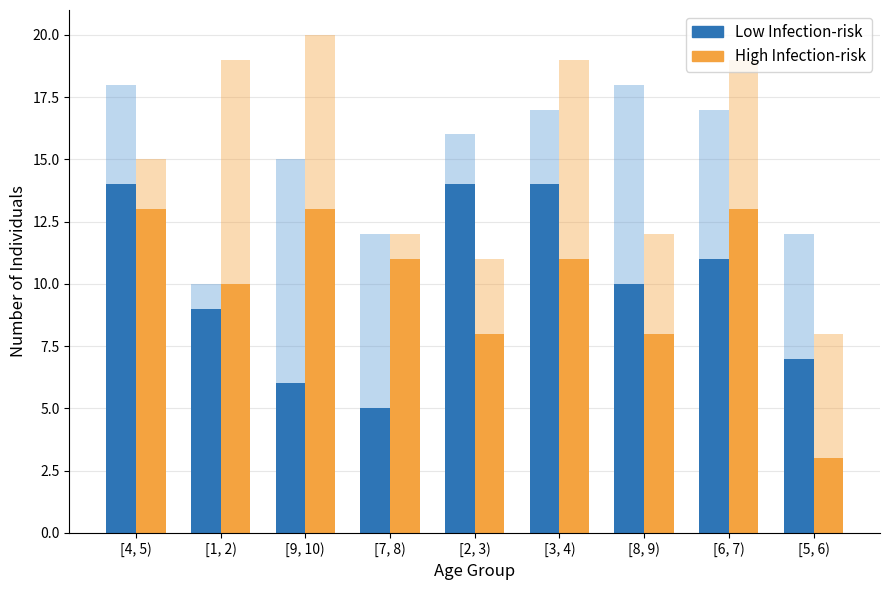

What is the label of the 5th bar from the right?

[2, 3)